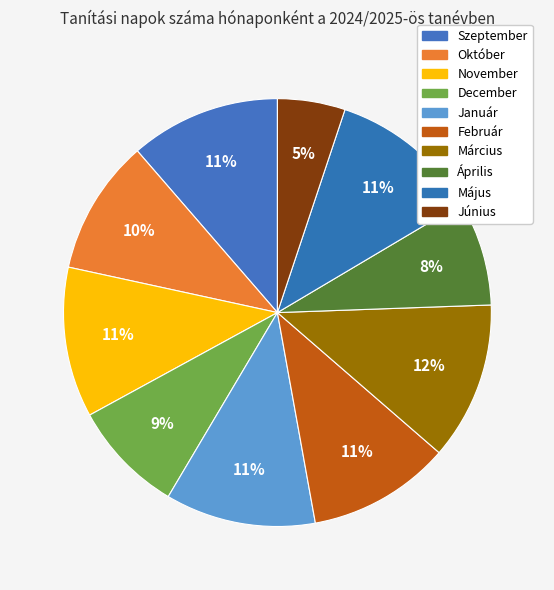

Combined, do Március and November account for over 50%?

No